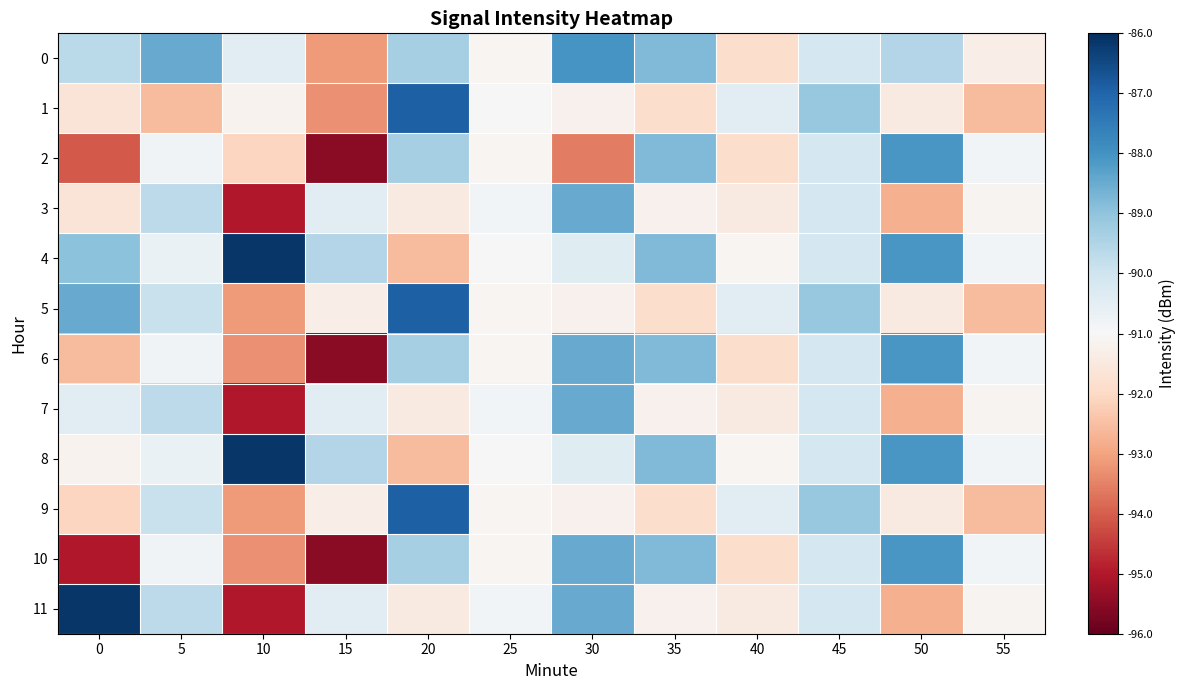

At 50, list the series in order from largest to smallest.

2, 4, 6, 8, 10, 0, 1, 5, 9, 3, 7, 11